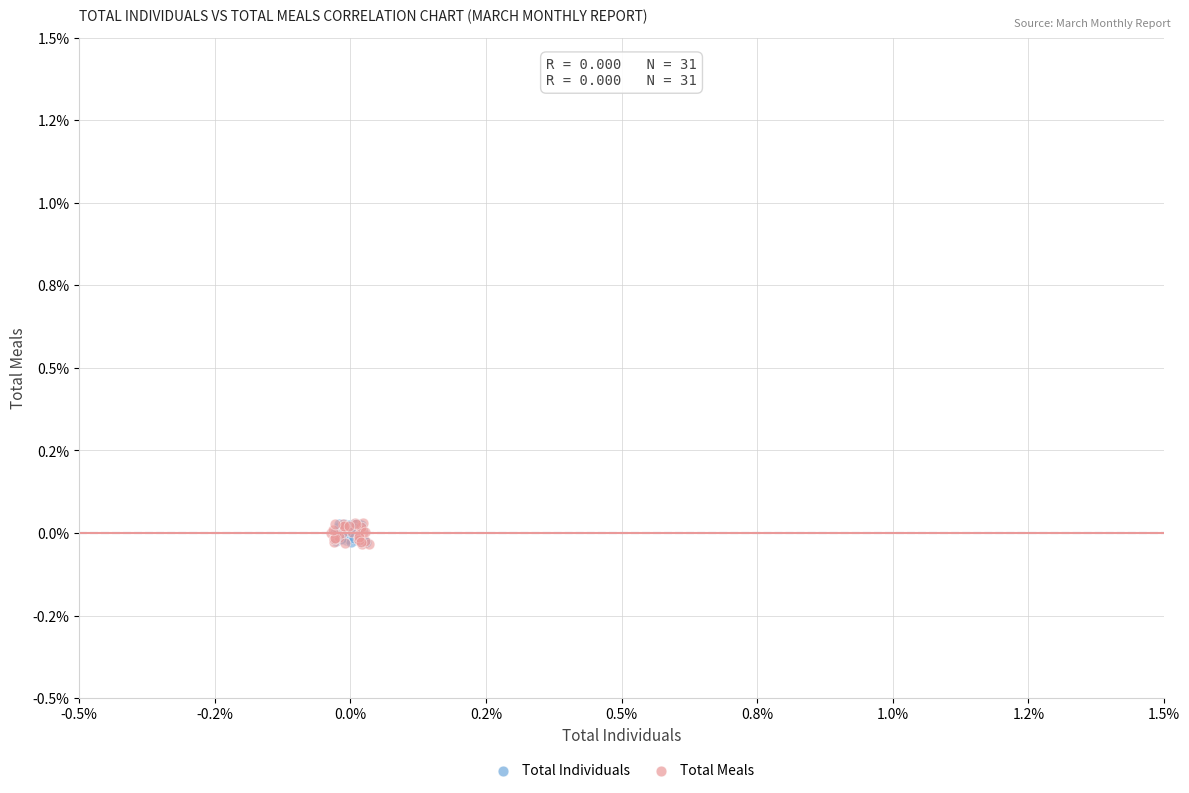

What are all the series names shown in the legend?

Total Individuals, Total Meals